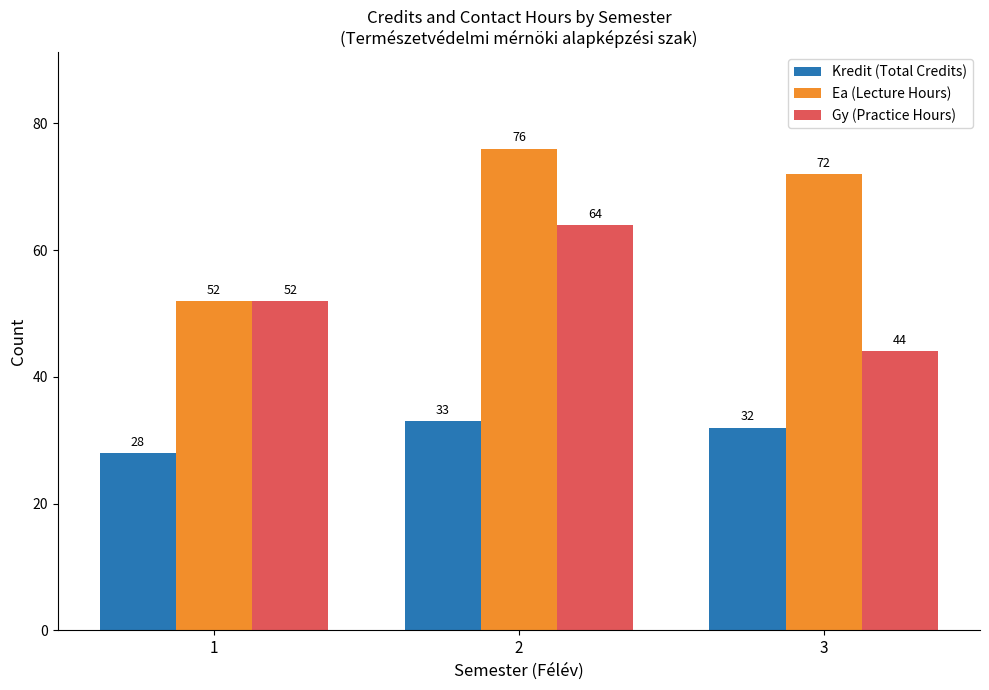

What is the sum of the Gy (Practice Hours) values at 1 and 3?

96